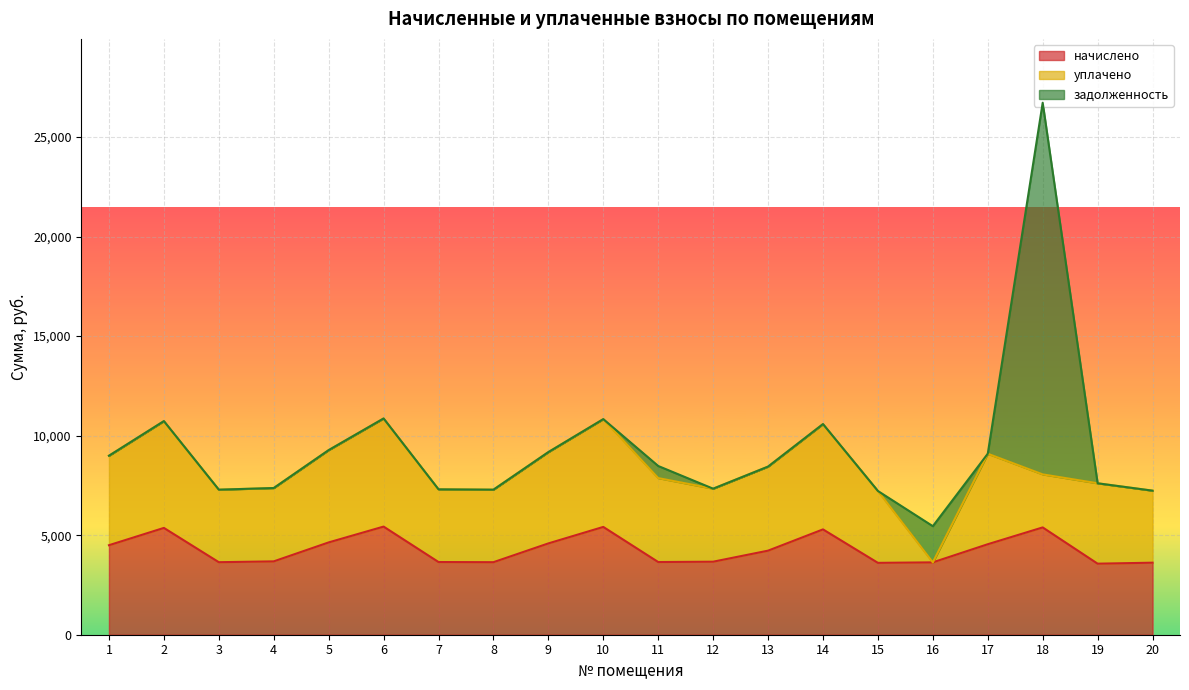

True or false: начислено and задолженность cross at least once.

True